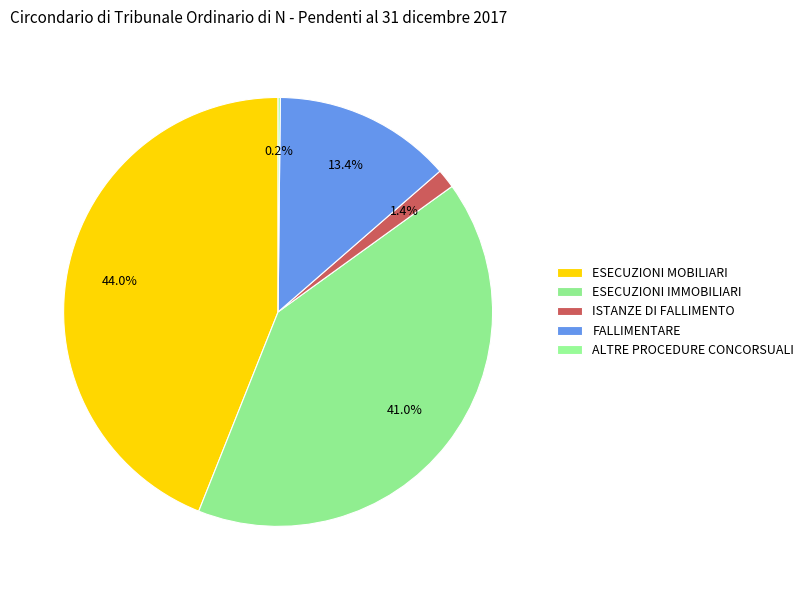

Does ISTANZE DI FALLIMENTO represent more than half of the total?

No